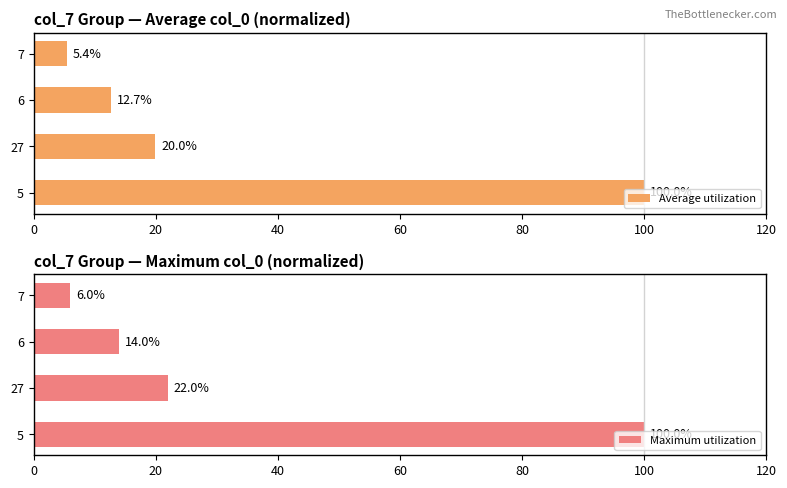

What is the value of the Maximum utilization bar at the 2nd from the left?

22.0